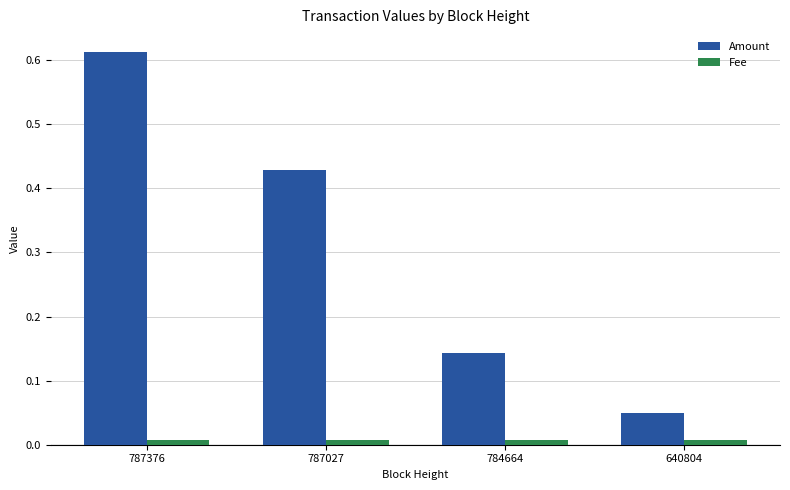

Between 787376 and 787027, which series saw the biggest shift?

Amount